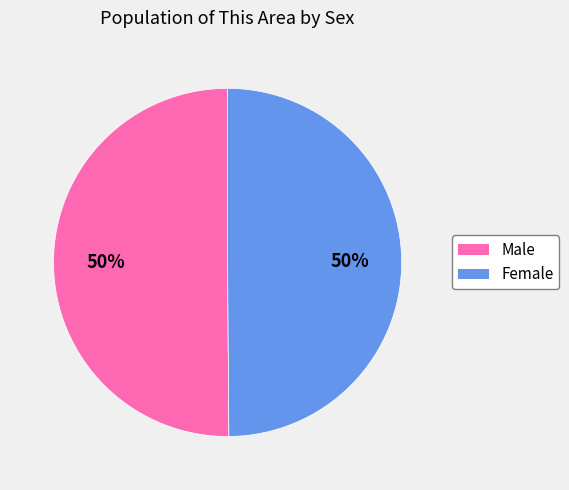

True or false: Male accounts for 50% of the total.

True